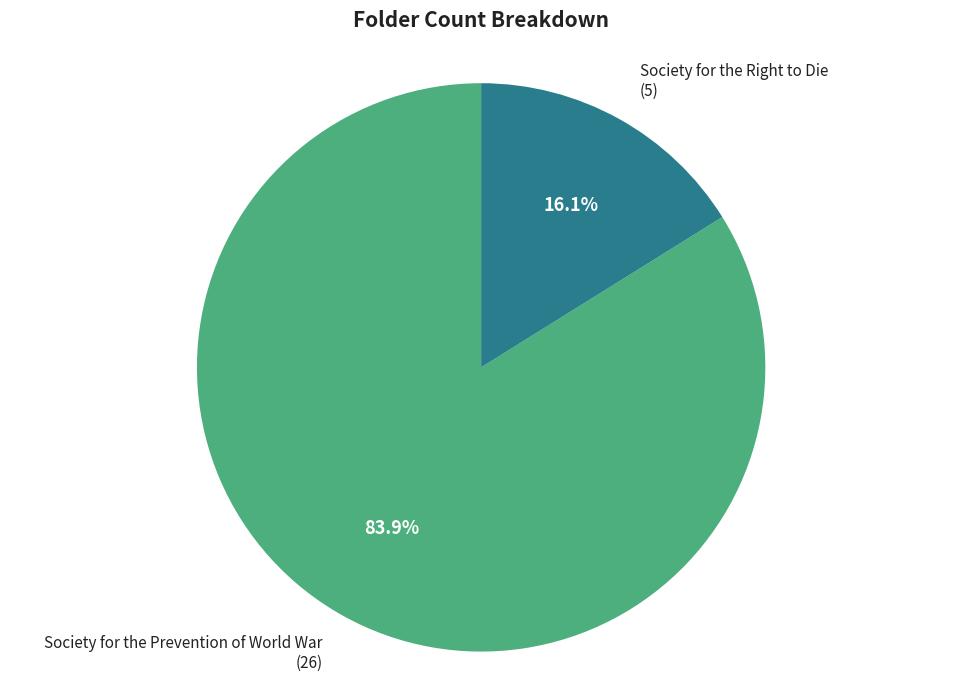

Which slice is the largest?

Society for the Prevention of World War